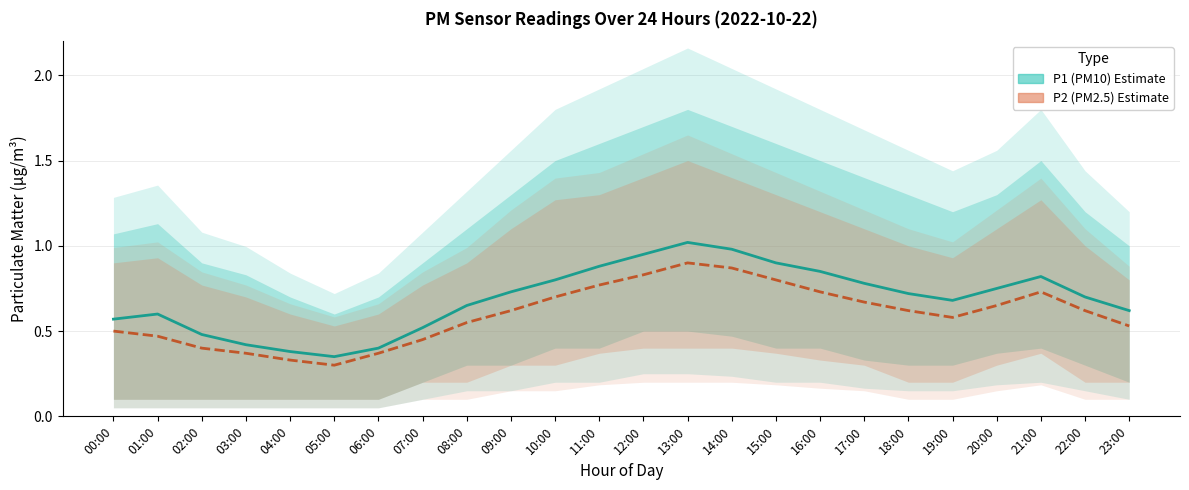

Count the P2 (PM2.5) Estimate values in the range 0 to 1.

24